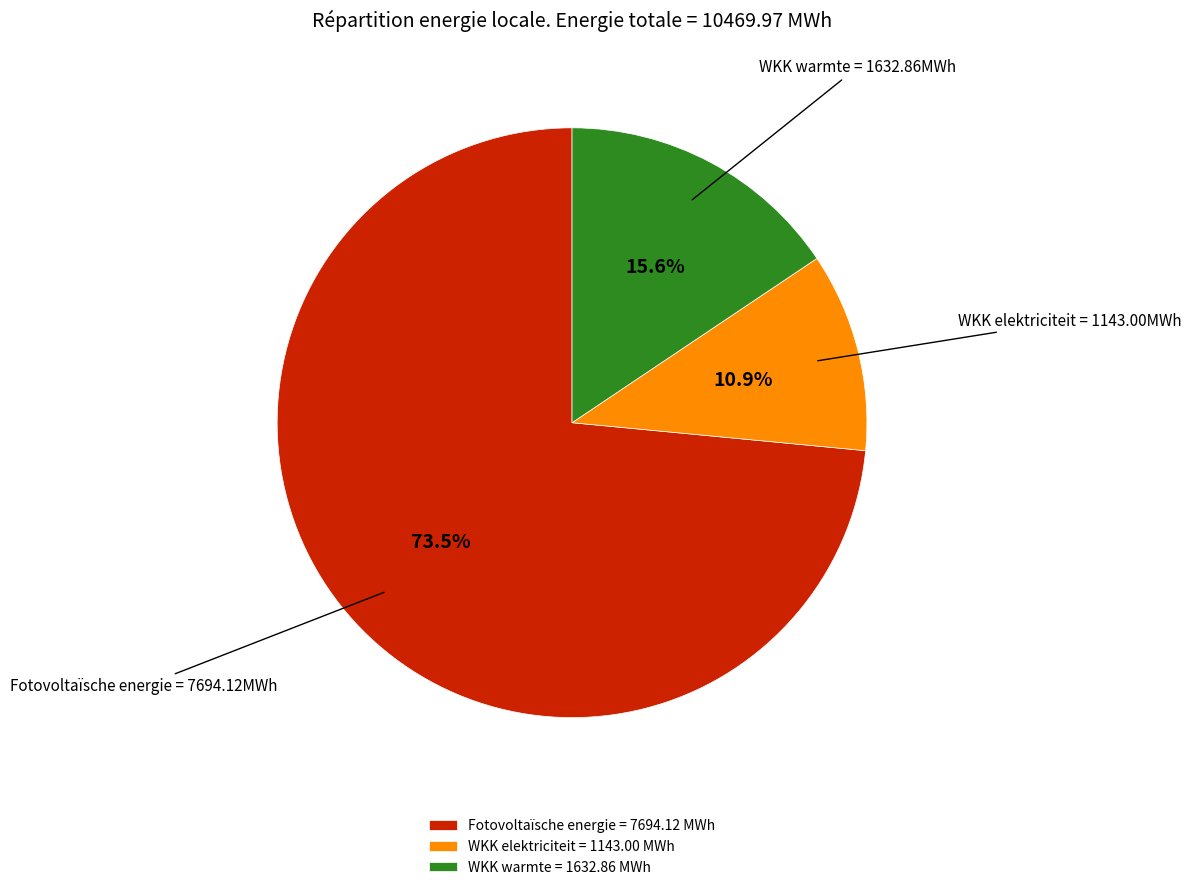

How many segments does this pie chart have?

3